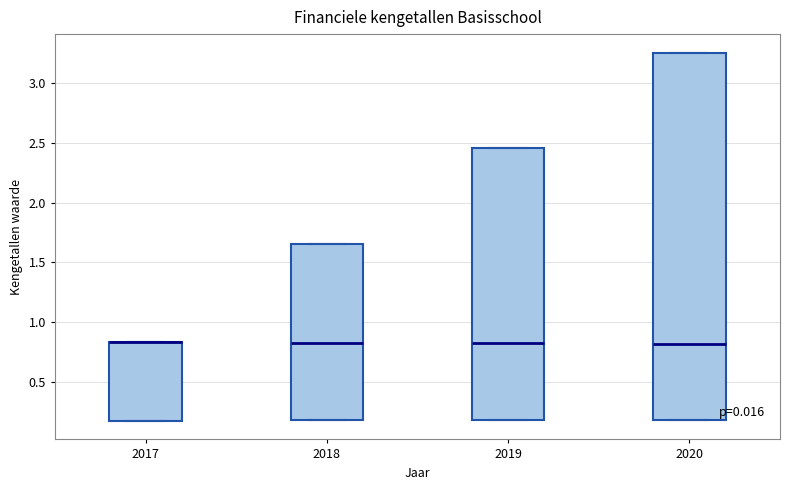

Reading left to right, read every box against the y-axis: the position of its median line, the range the box covers, and the ends of its whiskers. The values are not printed on the chart, so give them approximately, as read against the axis.

2017: median 0.85 (drawn on the box's upper edge), box 0.15 to 0.85, whiskers 0.15 to 0.85
2018: median 0.85, box 0.15 to 1.65, whiskers 0.15 to 1.65
2019: median 0.80, box 0.20 to 2.45, whiskers 0.20 to 2.45
2020: median 0.80, box 0.20 to 3.25, whiskers 0.20 to 3.25